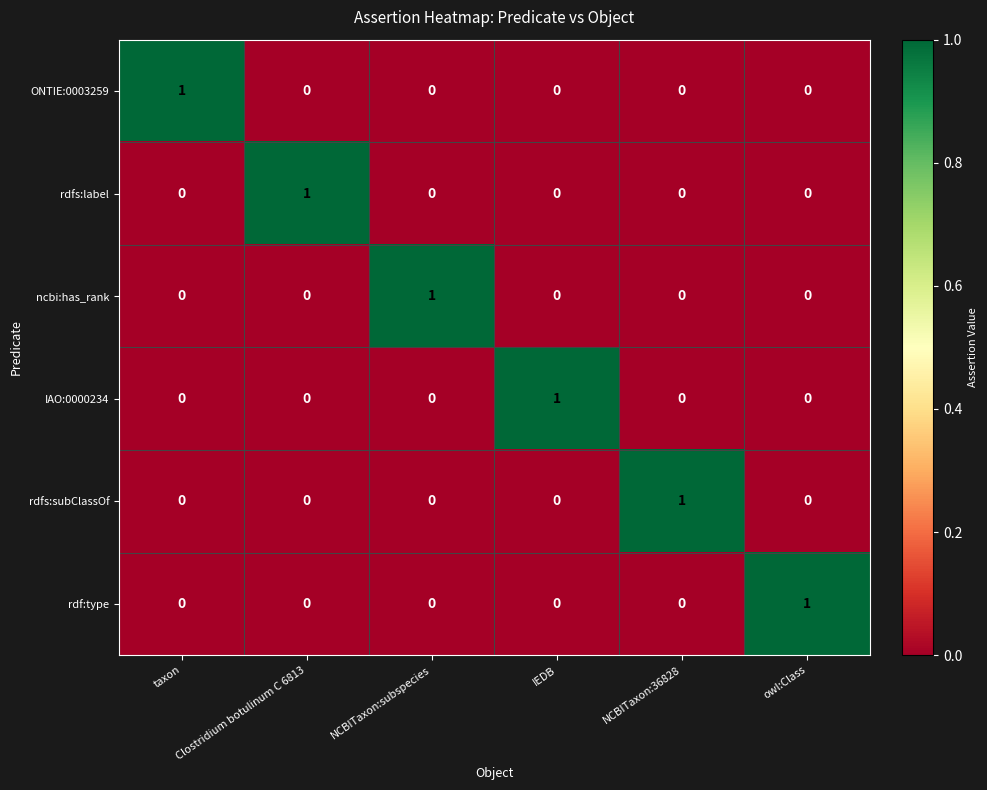

Is it true that ncbi:has_rank equals 1 at owl:Class?

False